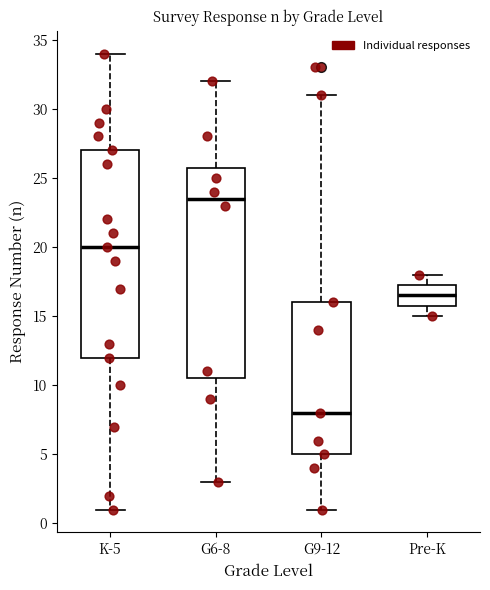

Reading left to right, read every box against the y-axis: the position of its median line, the range the box covers, and the ends of its whiskers. The values are not printed on the chart, so give them approximately, as read against the axis.

K-5: median 20.0, box 12.0 to 27.0, whiskers 1.0 to 34.0
G6-8: median 23.5, box 10.5 to 26.0, whiskers 3.0 to 32.0
G9-12: median 8.0, box 5.0 to 16.0, whiskers 1.0 to 31.0
Pre-K: median 16.5, box 16.0 to 17.5, whiskers 15.0 to 18.0